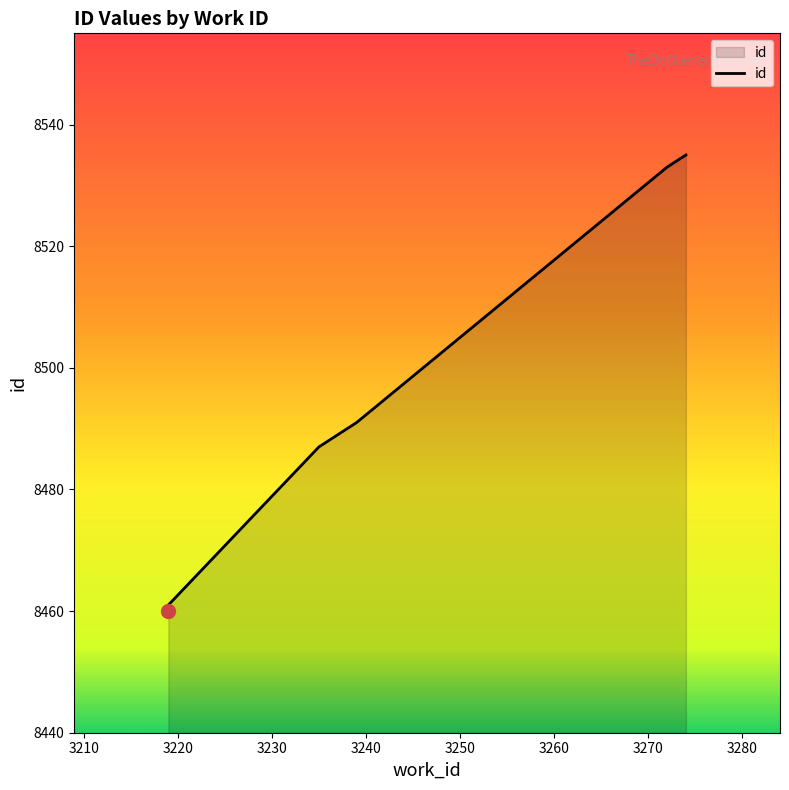

Count the number of data series in this chart.

1